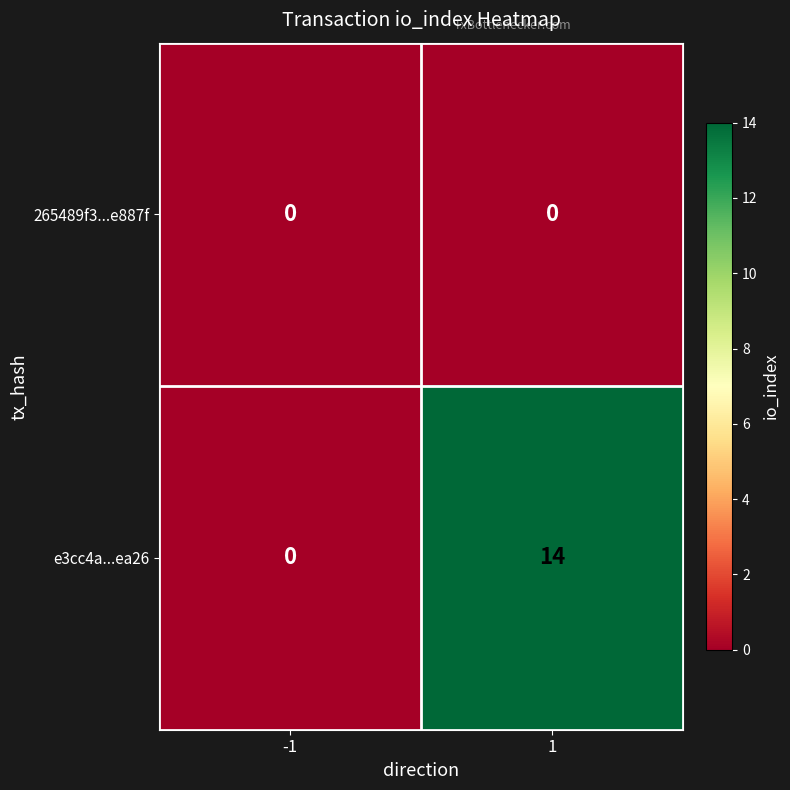

What is the spread (max minus min) of values at 1?

14